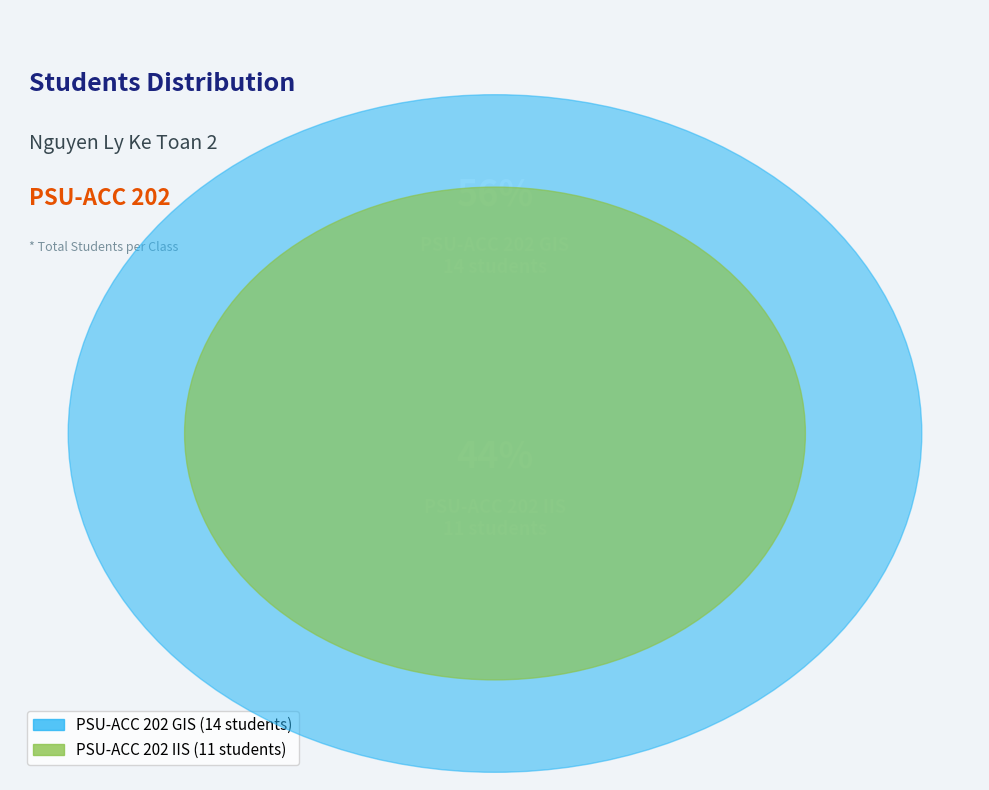

To the nearest percent, what is the combined percentage of PSU-ACC 202 GIS and PSU-ACC 202 IIS?

100%